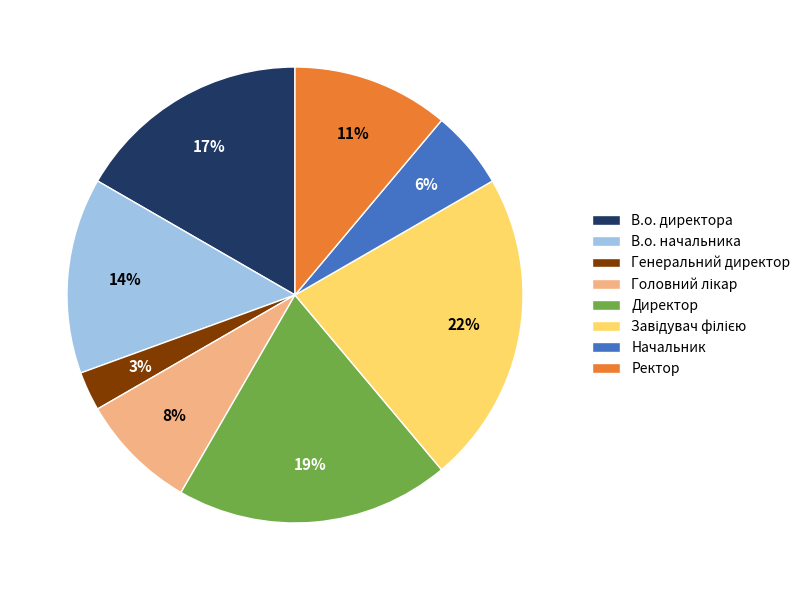

Do Генеральний директор and В.о. начальника together represent more than half of the pie?

No